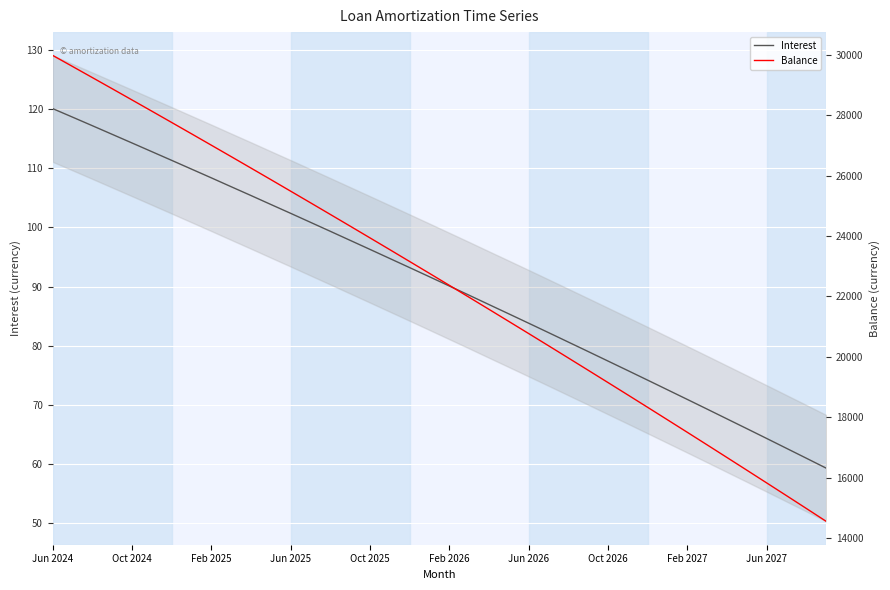

What is the difference between the second highest and minimum values in the Interest series?

59.4